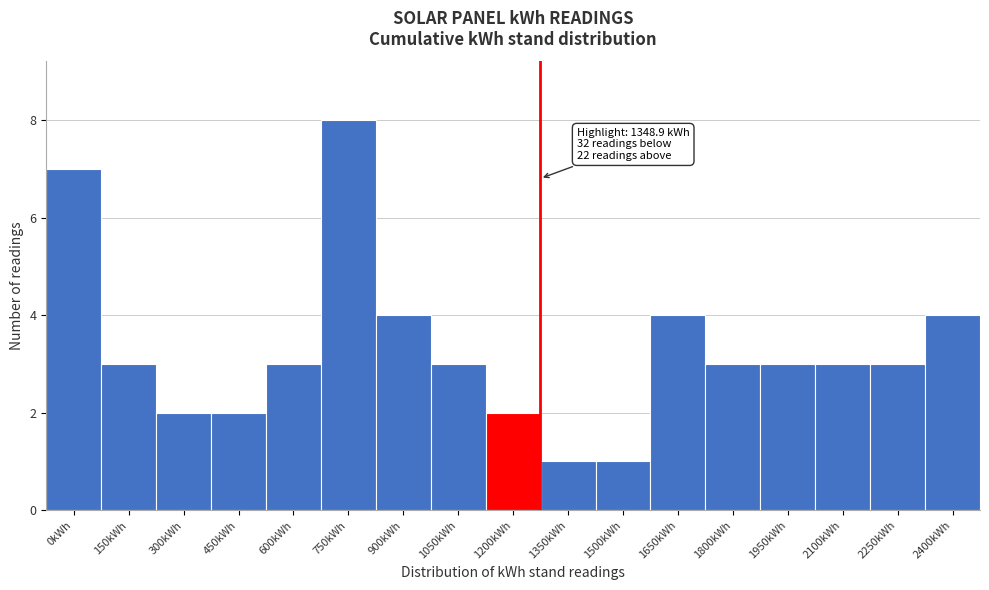

Reading left to right, list all the values displayed in this chart.

7	3	2	2	3	8	4	3	2	1	1	4	3	3	3	3	4